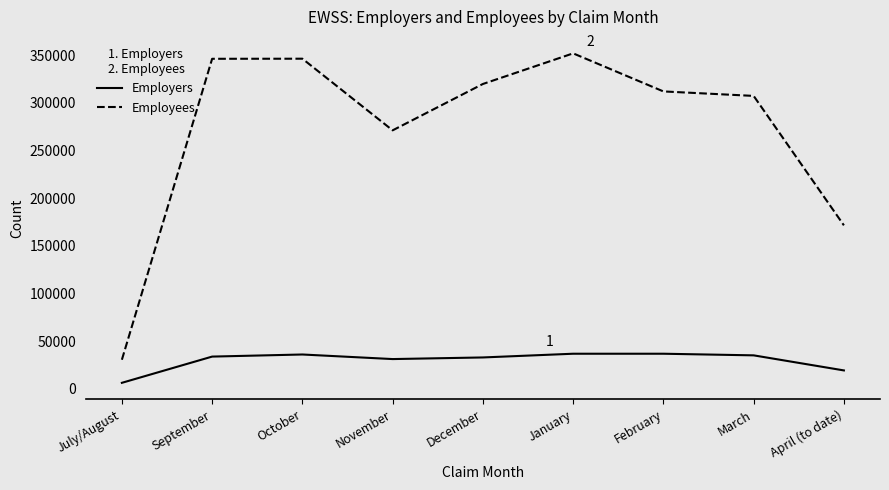

What position from the left is September?

2